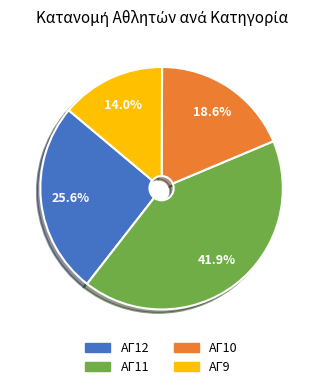

Rank the categories by value from lowest to highest.

ΑΓ9, ΑΓ10, ΑΓ12, ΑΓ11